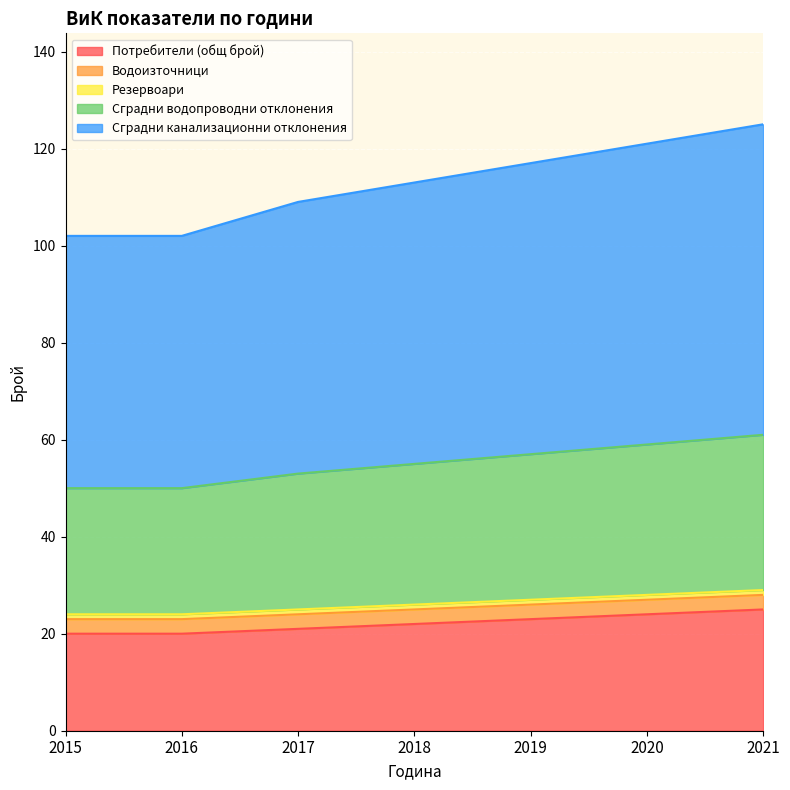

Where is Потребители (общ брой) nearest to the value 22?

2018